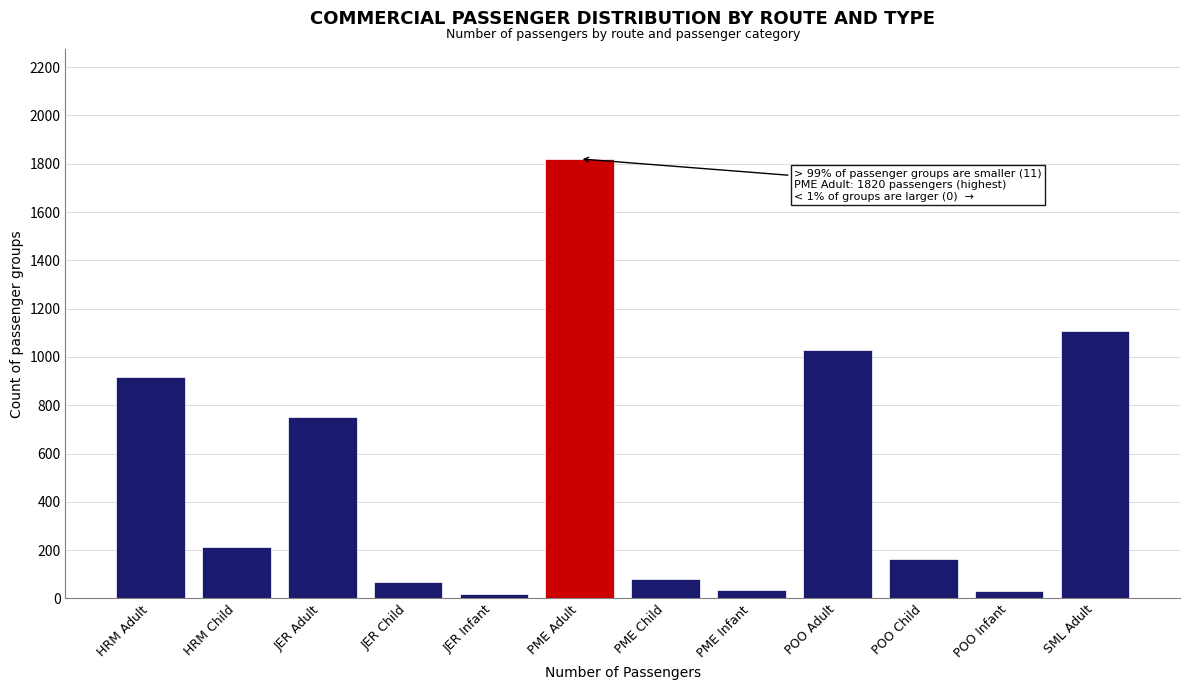

What is the difference between the maximum and minimum values?

1802